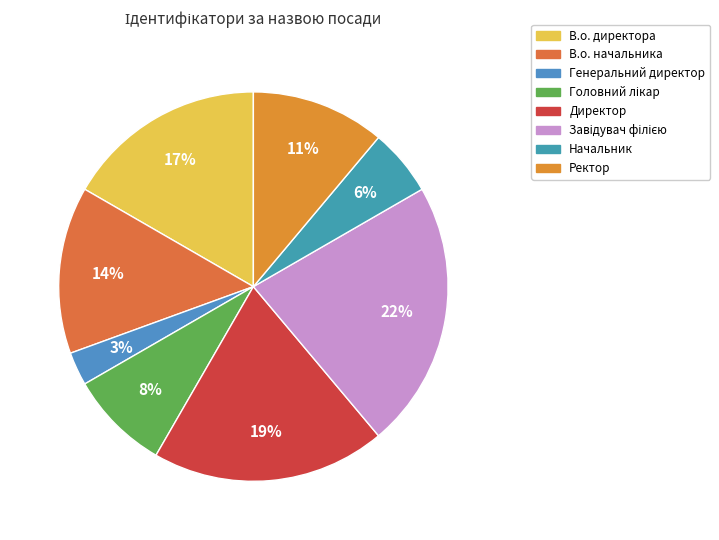

Which has a higher value, Генеральний директор or В.о. начальника?

В.о. начальника